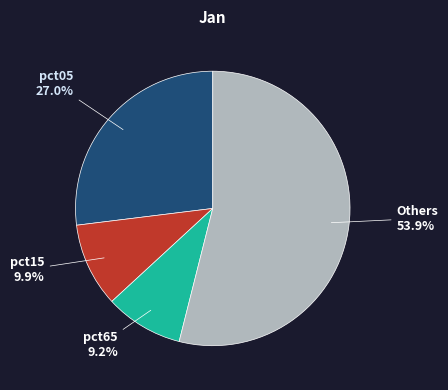

Is there any slice that represents more than half of the pie?

Yes